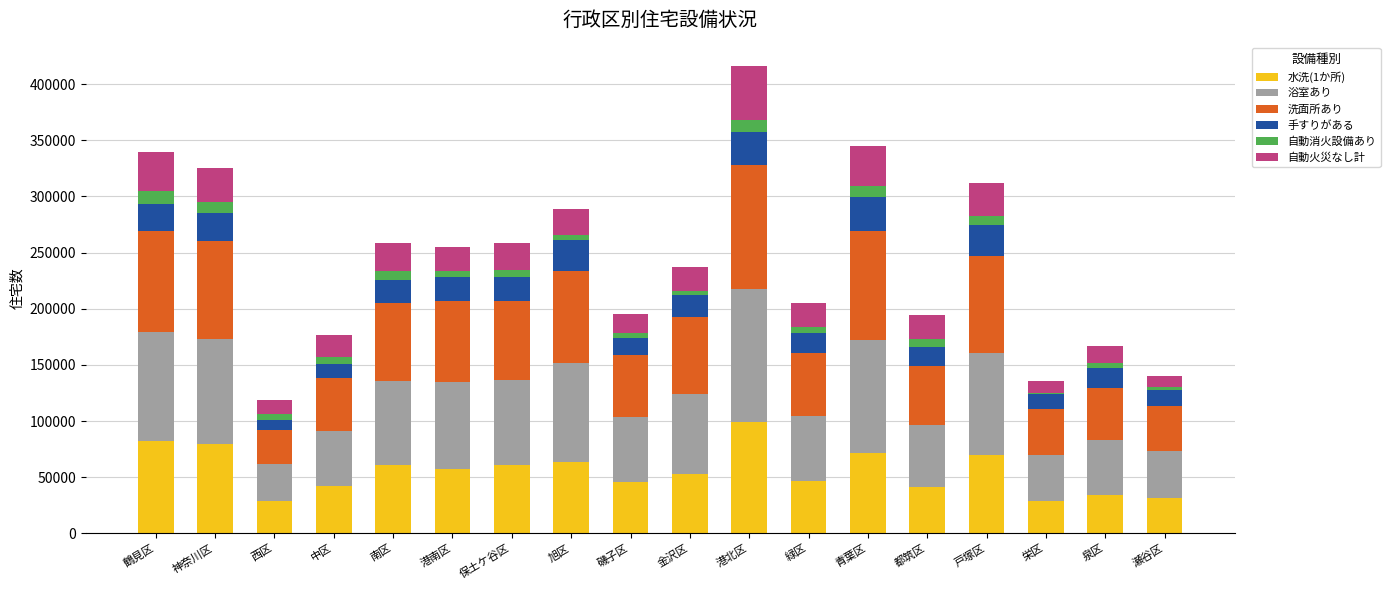

What is the difference between the 水洗(1か所) values at 西区 and 戸塚区?

40690